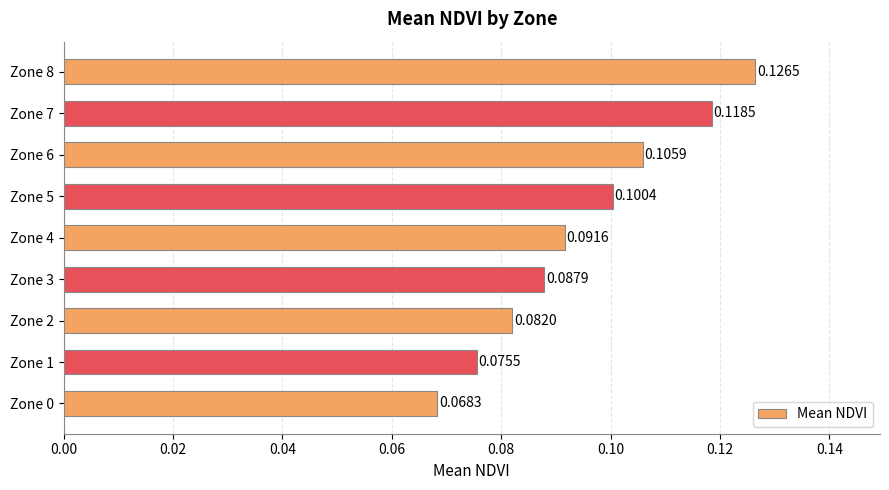

How many bars are there in total?

9